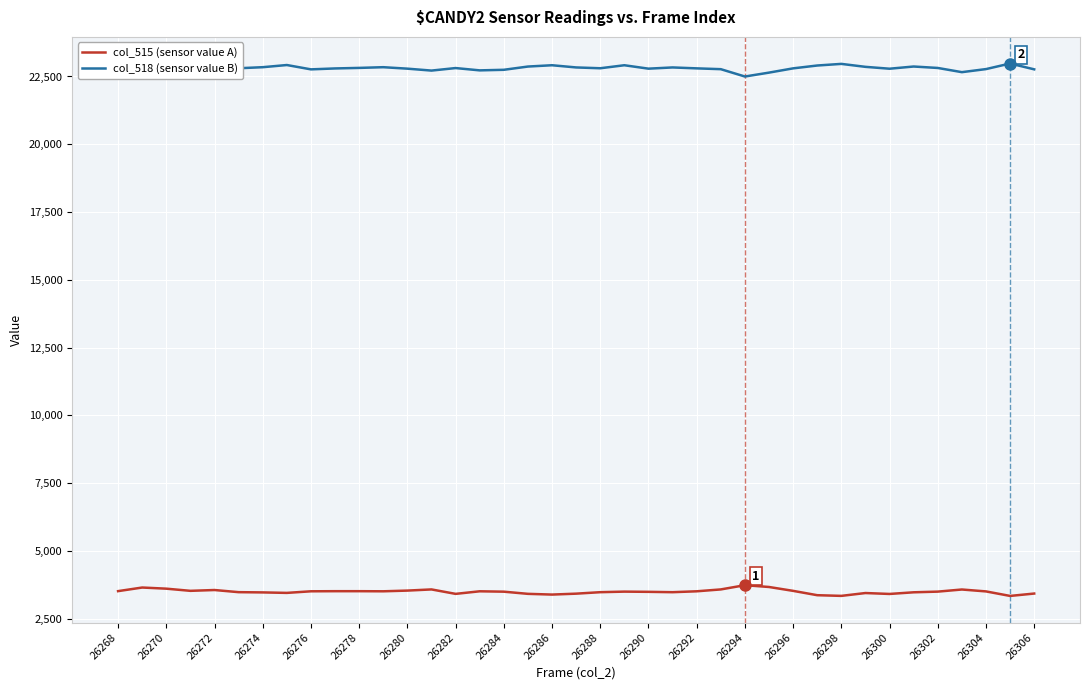

What is the maximum value shown in the chart?

22979